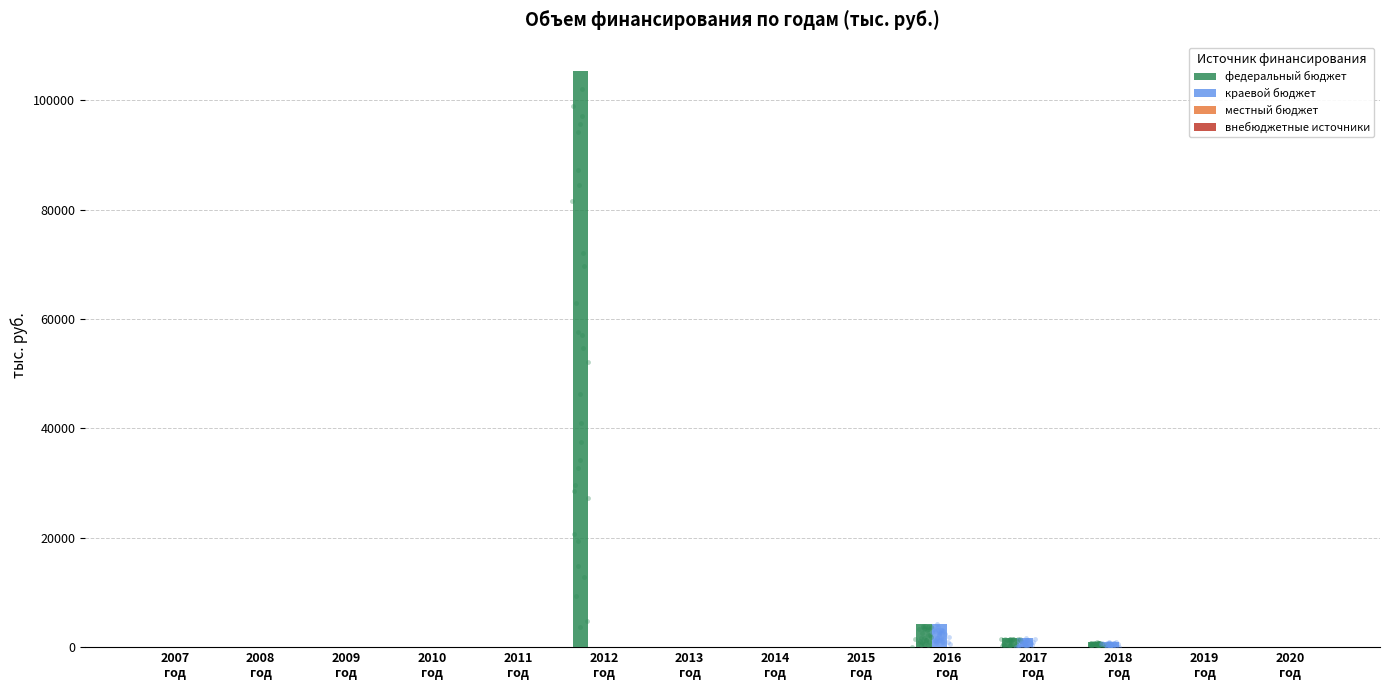

Which series has the largest total across all categories?

федеральный бюджет